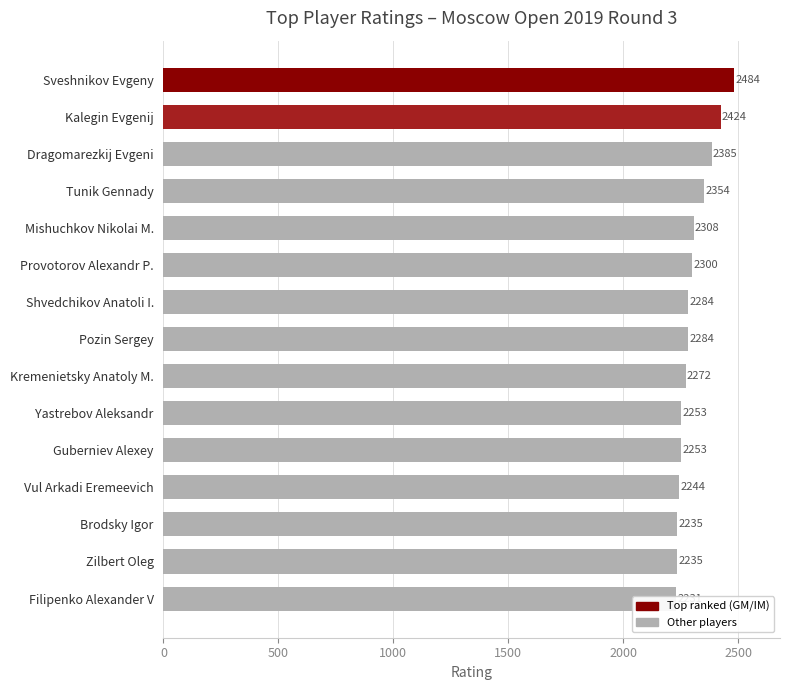

Are the bars grouped side by side (vs. stacked)?

No